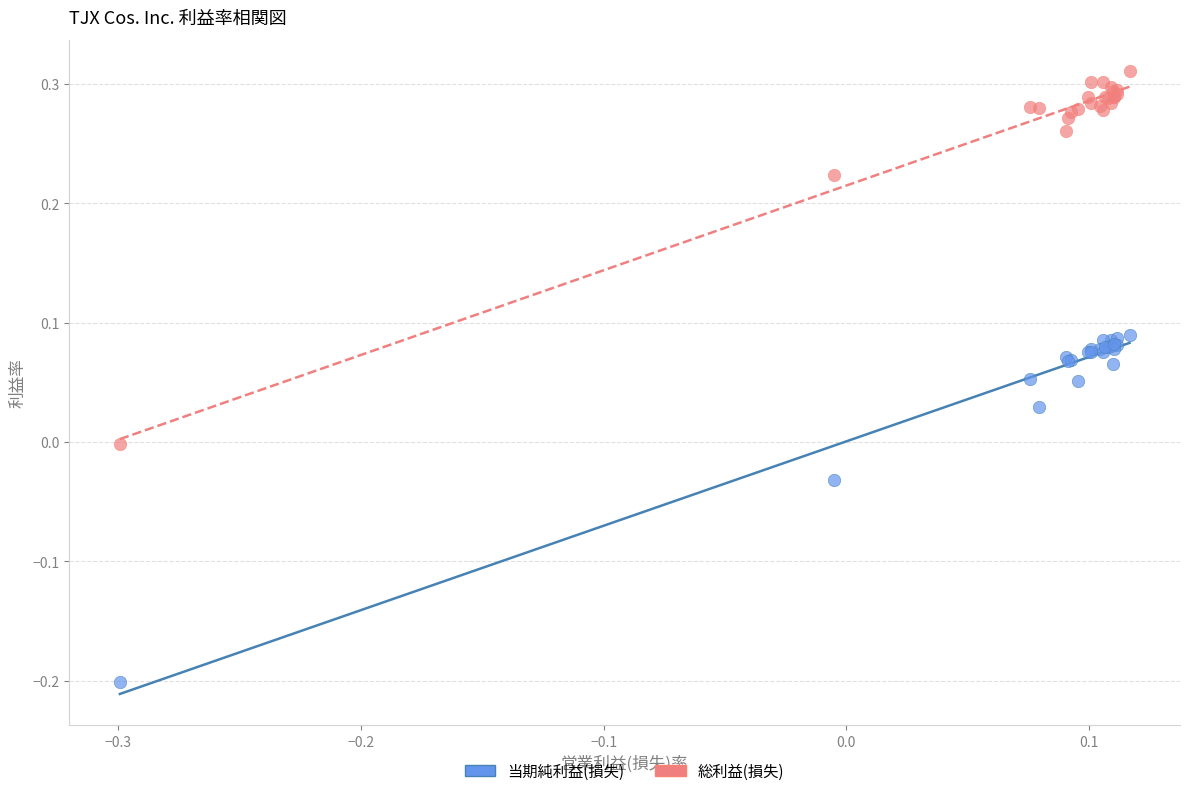

Which series has the largest Y range (max minus min)?

総利益(損失)